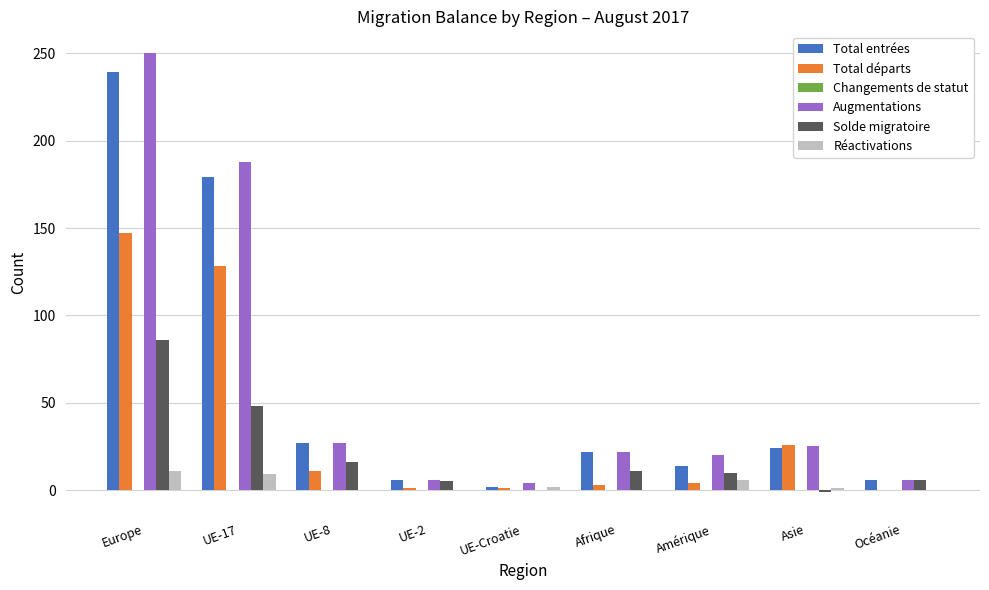

What is the maximum value shown in the chart?

250